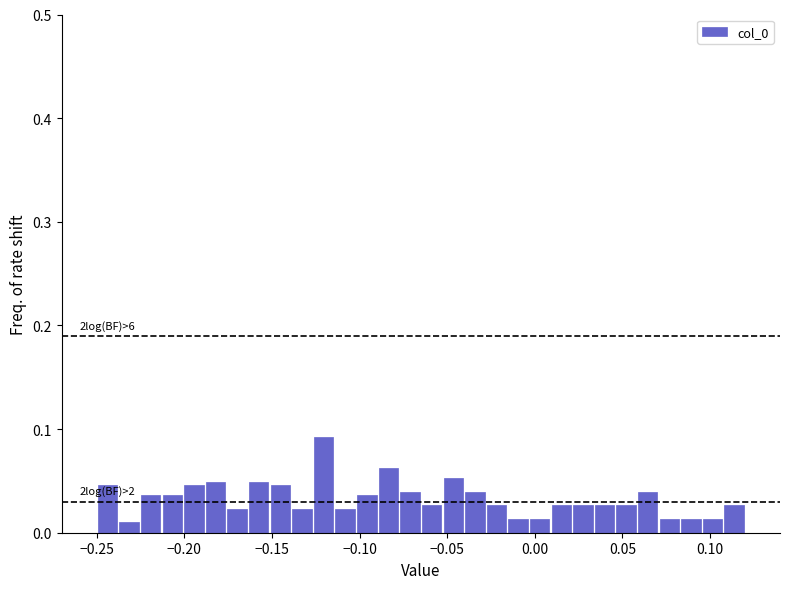

Read against the x-axis, roughly where is the centre of the tallest bar?

-0.120